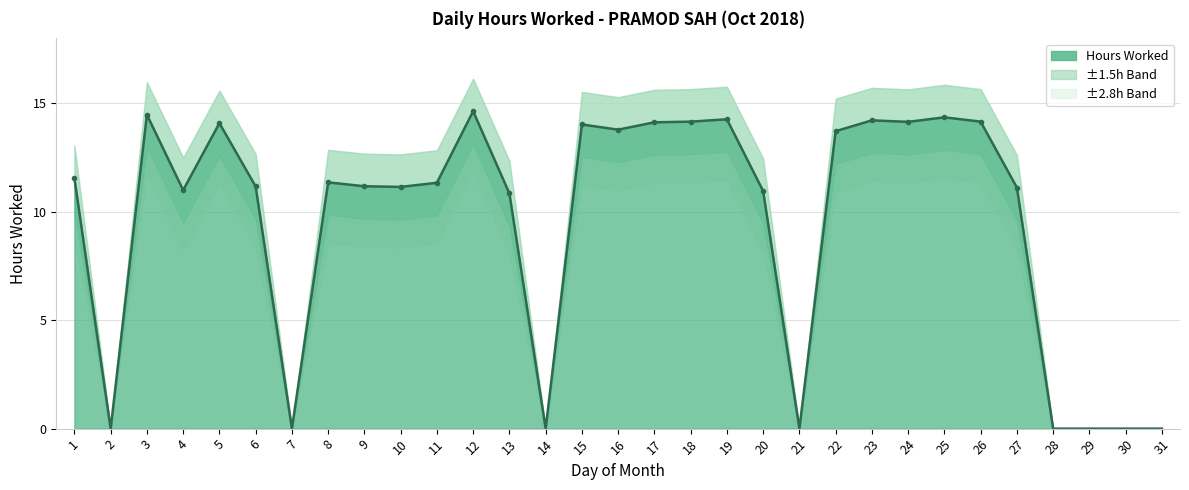

List the labels in order of value, smallest first.

2, 7, 14, 21, 28, 29, 30, 31, 13, 20, 4, 27, 10, 6, 9, 11, 8, 1, 22, 16, 15, 5, 17, 24, 18, 26, 23, 19, 25, 3, 12